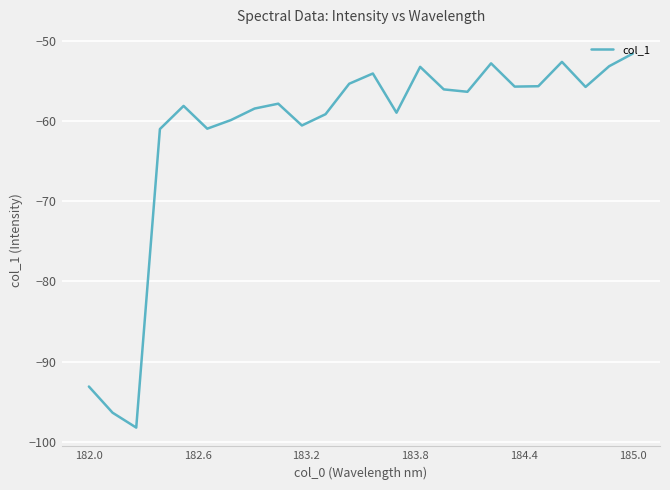

What is the difference between the maximum and minimum values?

46.6